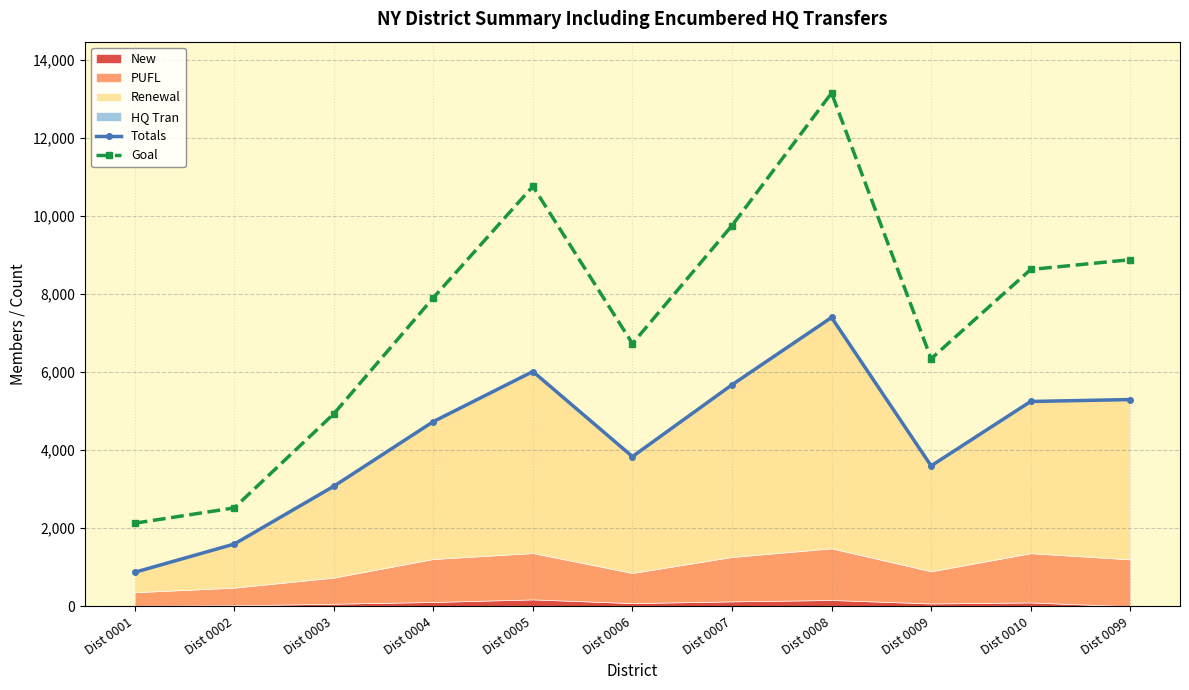

Where is the first local minimum for Goal?

Dist 0006